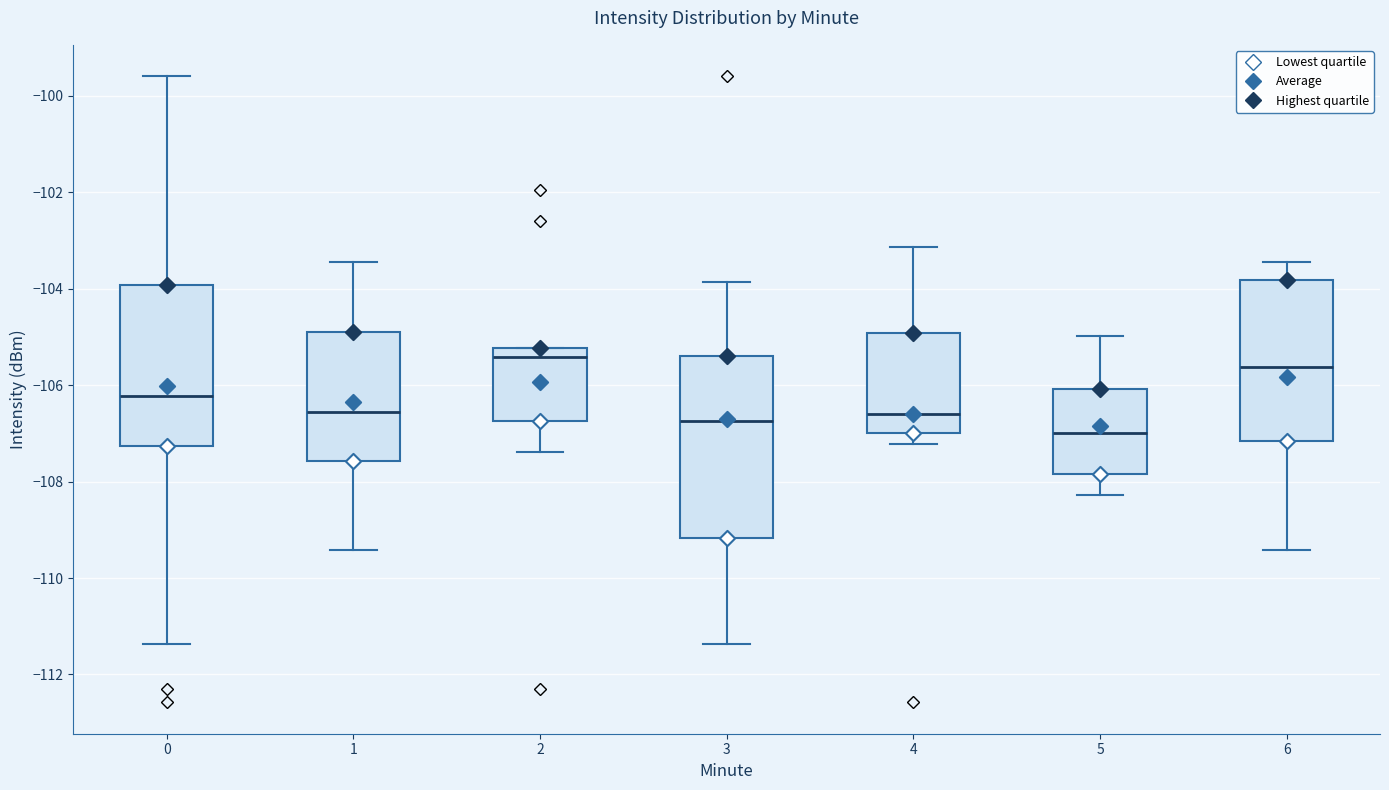

Comparing the boxes themselves (not the whiskers), which one is the tallest?

3